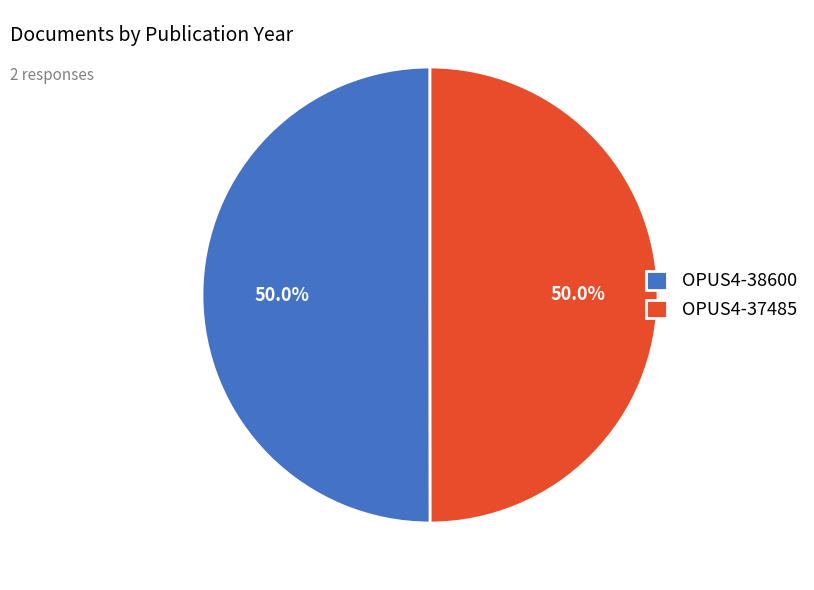

Approximately how many times larger is the value at OPUS4-38600 compared to OPUS4-37485?

1.0